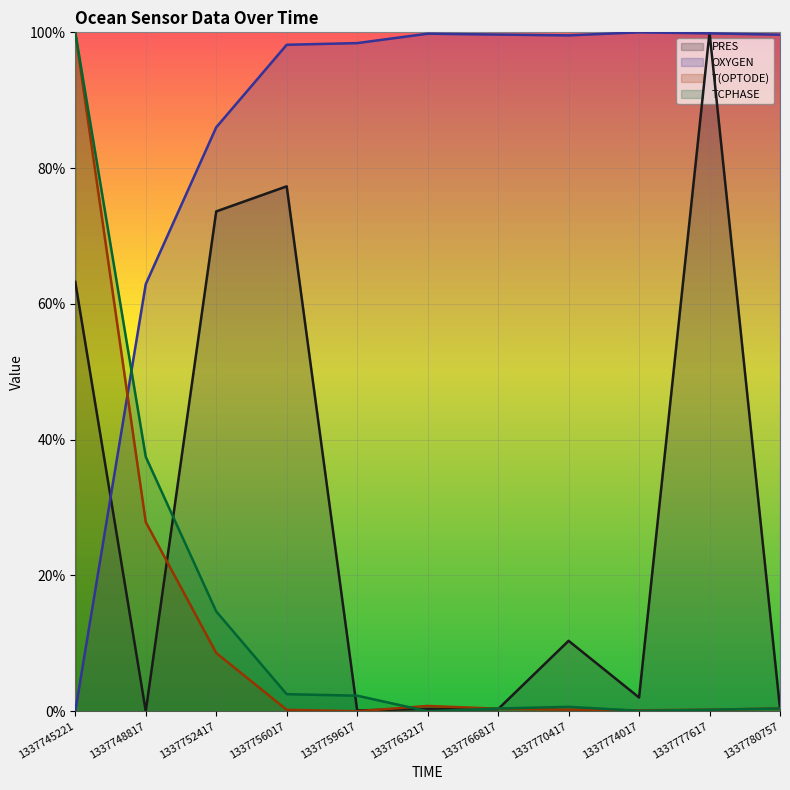

Where do TCPHASE and T(OPTODE) first cross each other?

1337759617 and 1337763217